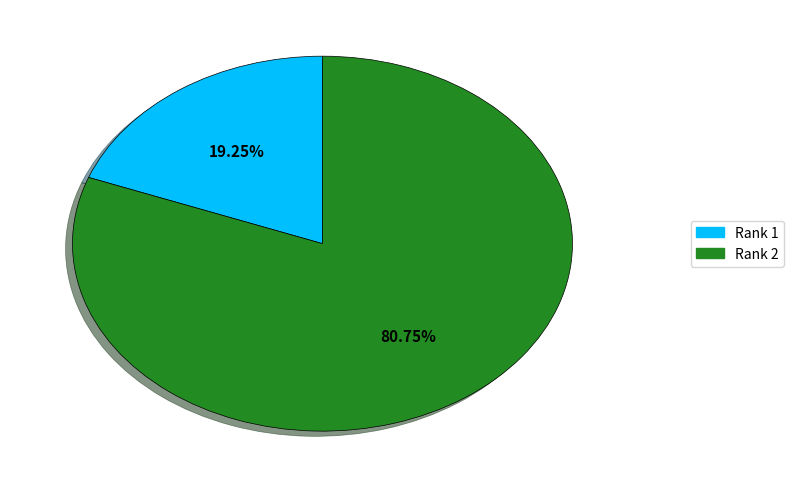

Is there any slice that represents more than half of the pie?

Yes